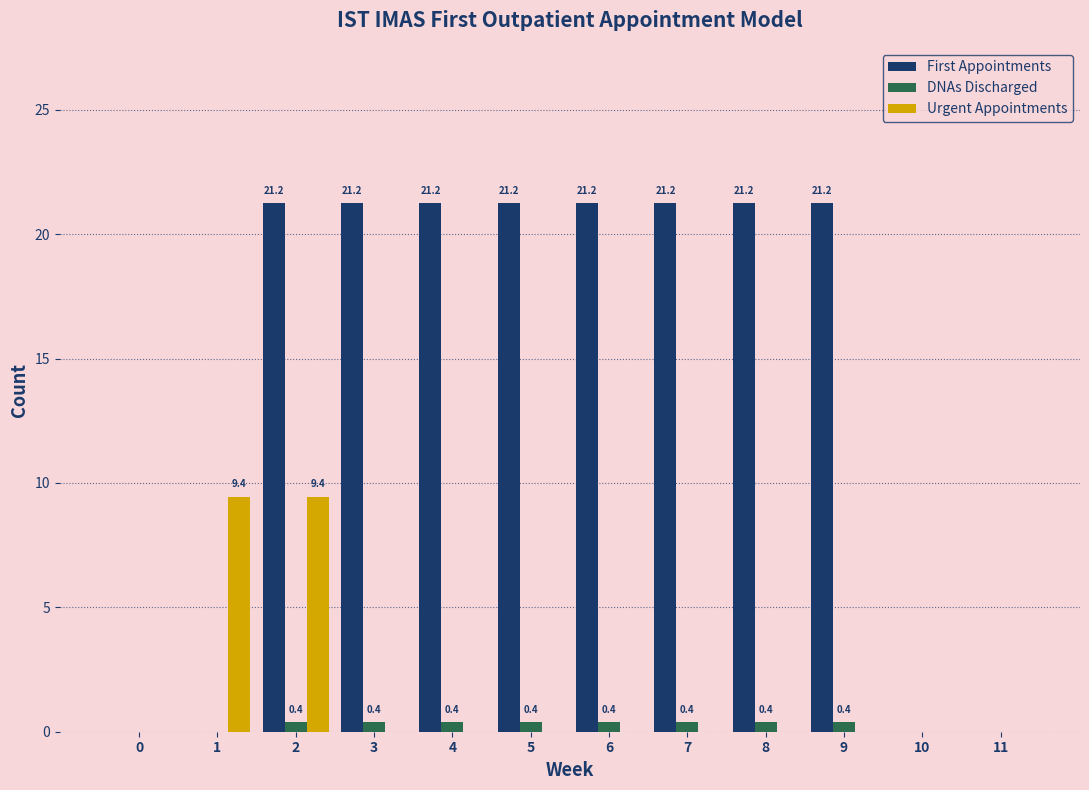

Reading left to right, transcribe all the data shown in this chart.

First Appointments: 0=0.0	1=0.0	2=21.2	3=21.2	4=21.2	5=21.2	6=21.2	7=21.2	8=21.2	9=21.2	10=0.0	11=0.0
DNAs Discharged: 0=0.0	1=0.0	2=0.4	3=0.4	4=0.4	5=0.4	6=0.4	7=0.4	8=0.4	9=0.4	10=0.0	11=0.0
Urgent Appointments: 0=0.0	1=9.4	2=9.4	3=0.0	4=0.0	5=0.0	6=0.0	7=0.0	8=0.0	9=0.0	10=0.0	11=0.0